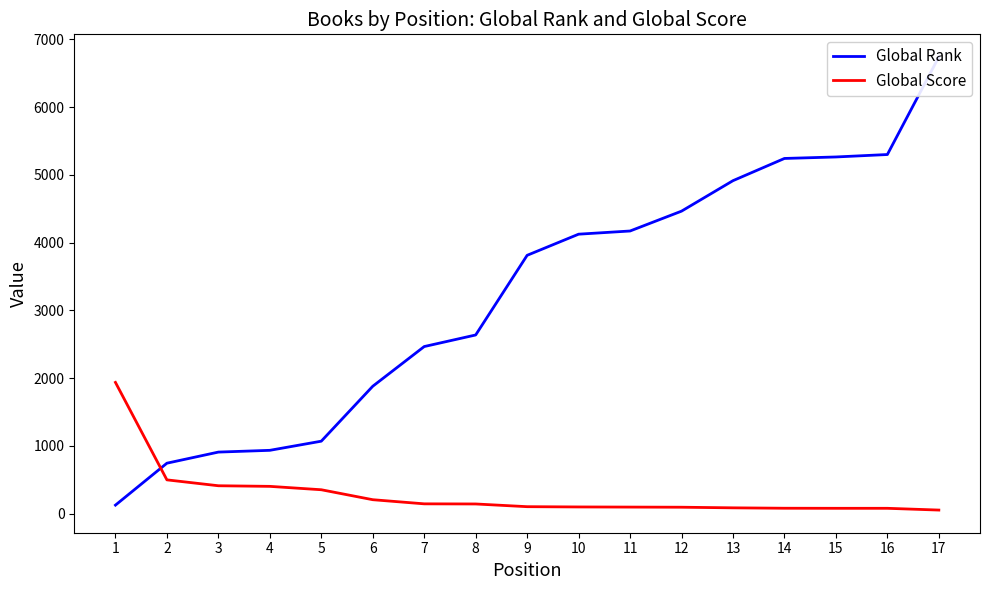

What is the highest value of the Global Rank series?

6741